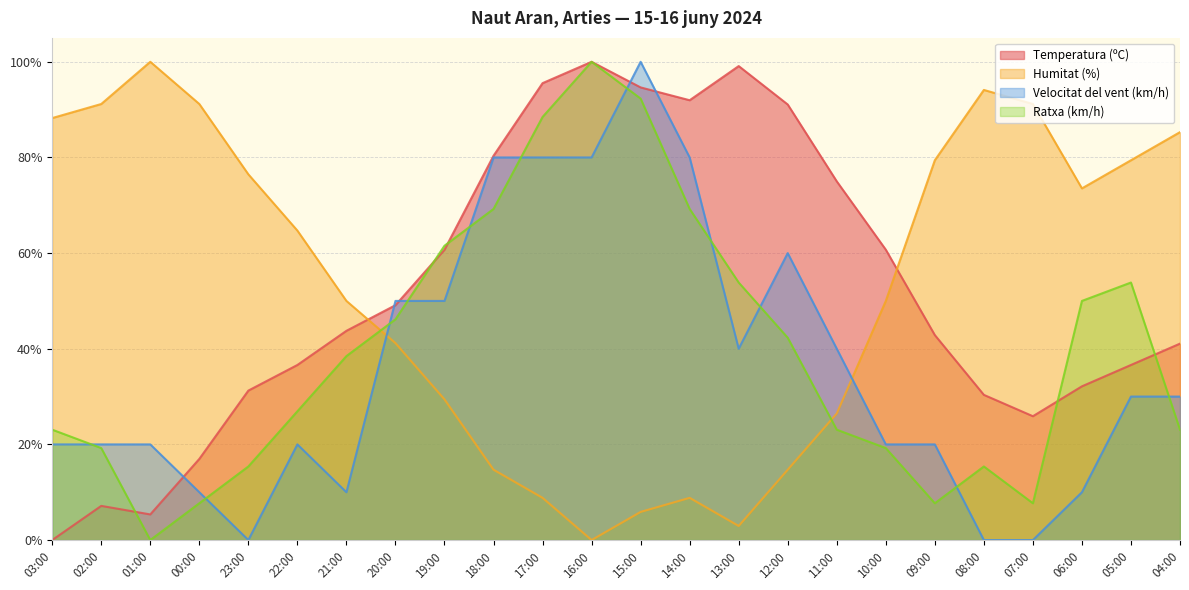

What is the average value of the Ratxa (km/h) series?

39.7